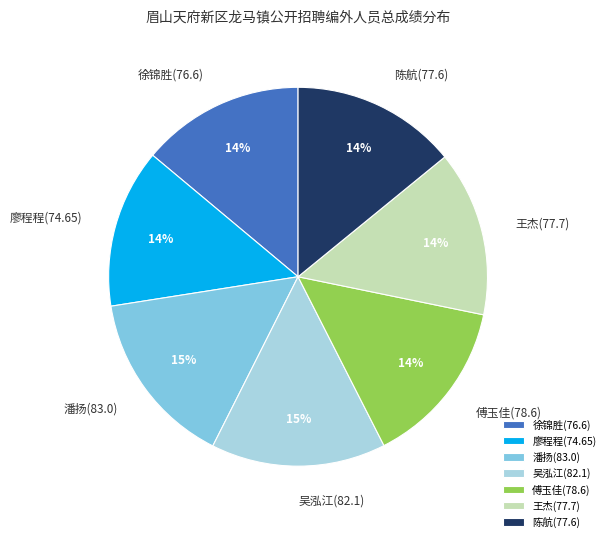

What is the ratio of the value at 王杰(77.7) to the value at 潘扬(83.0)?

0.9